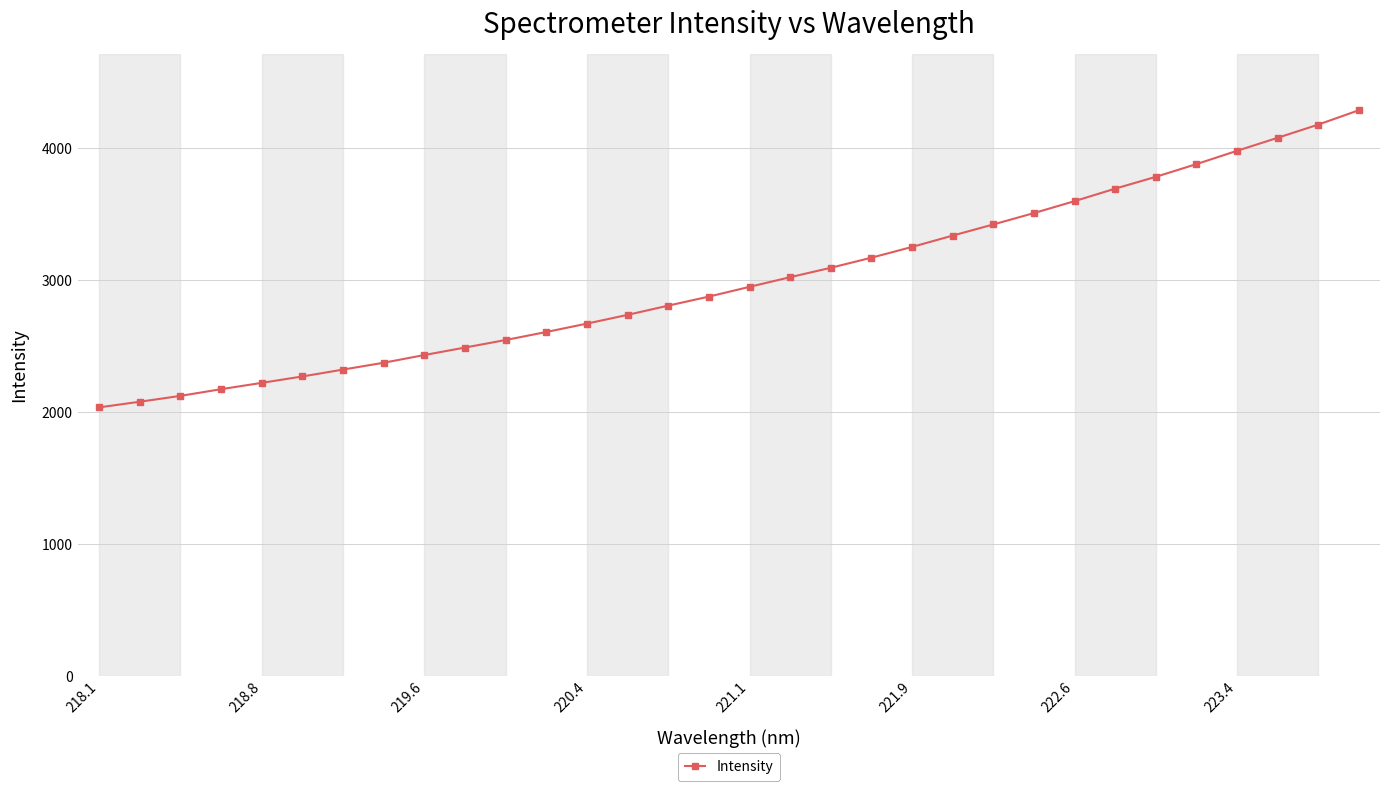

What is the sum of all values?

95952.7